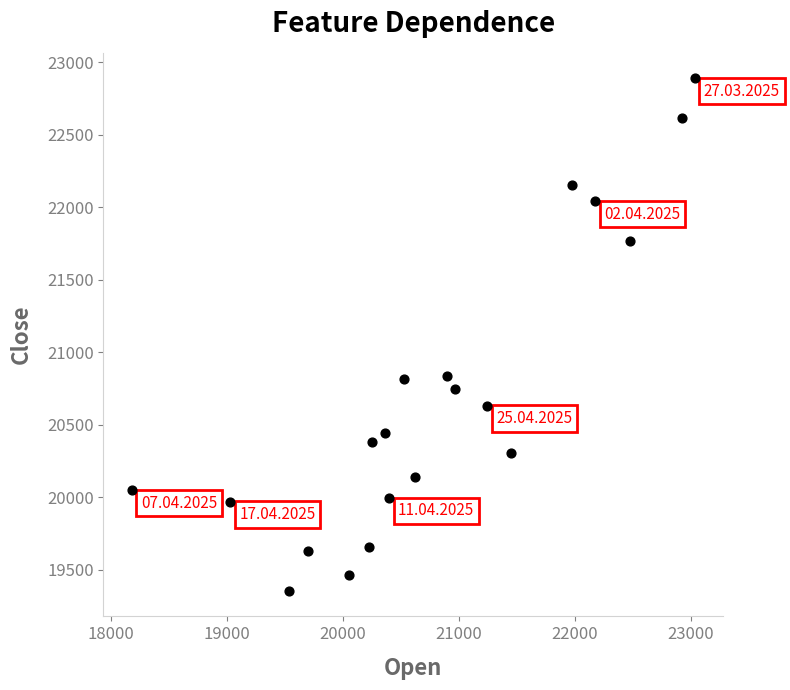

What is the range of Y values (max minus min)?

3532